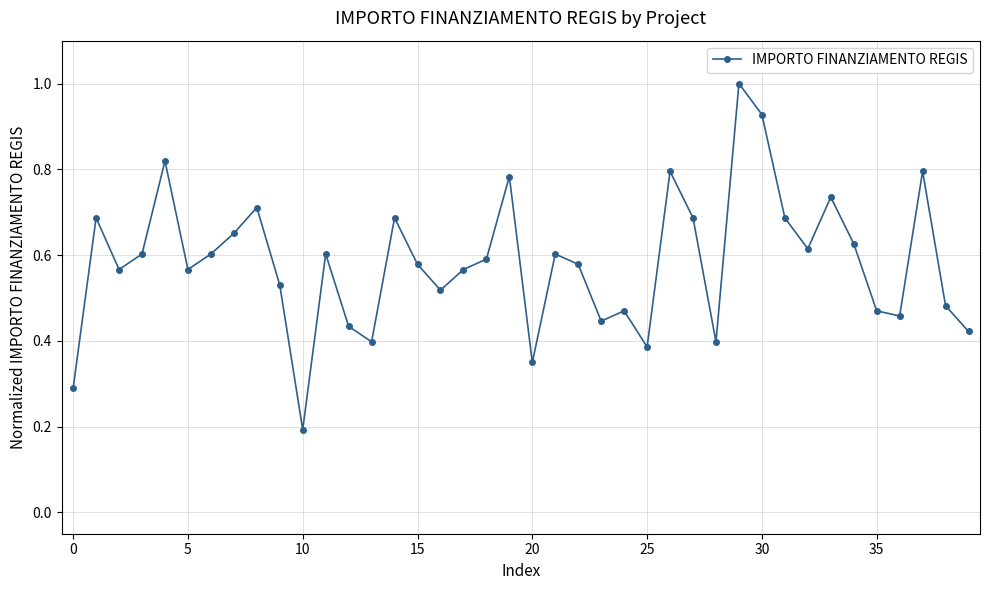

What is the greatest value displayed?

1.0